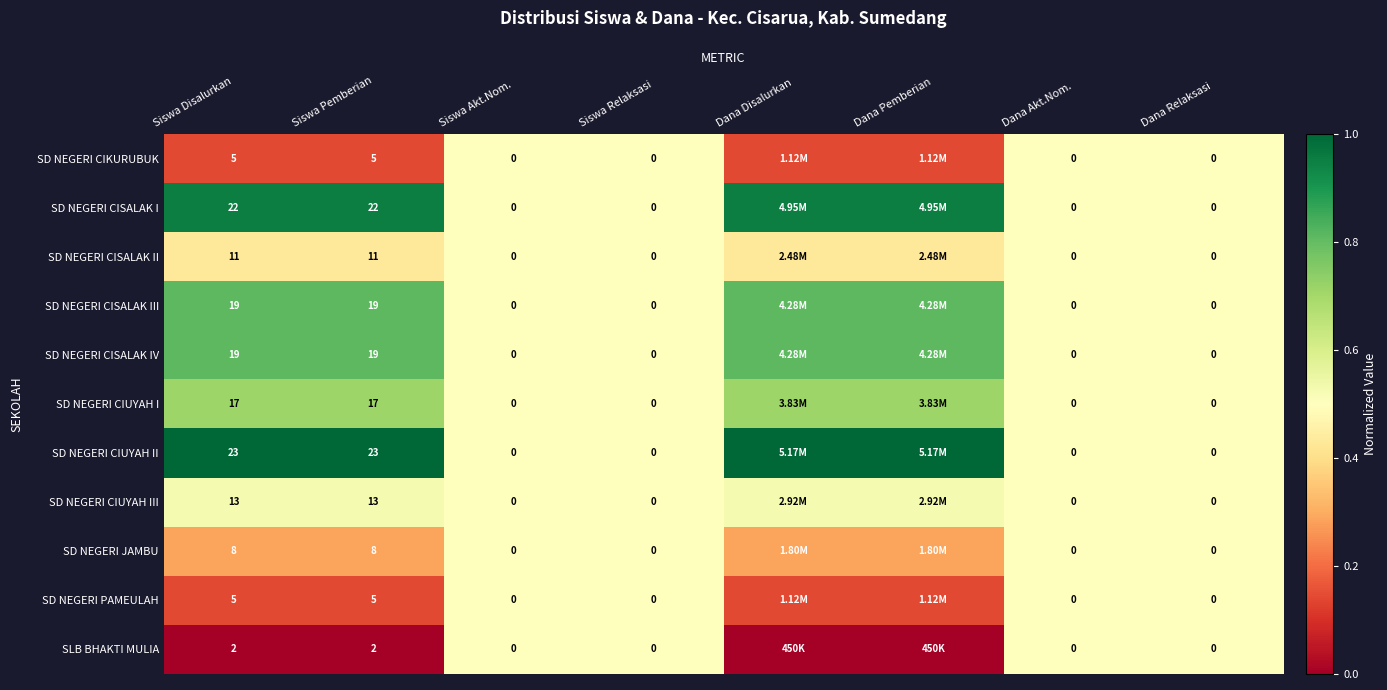

Between Siswa Disalurkan and Dana Relaksasi, which series saw the biggest shift?

SD NEGERI CIUYAH II